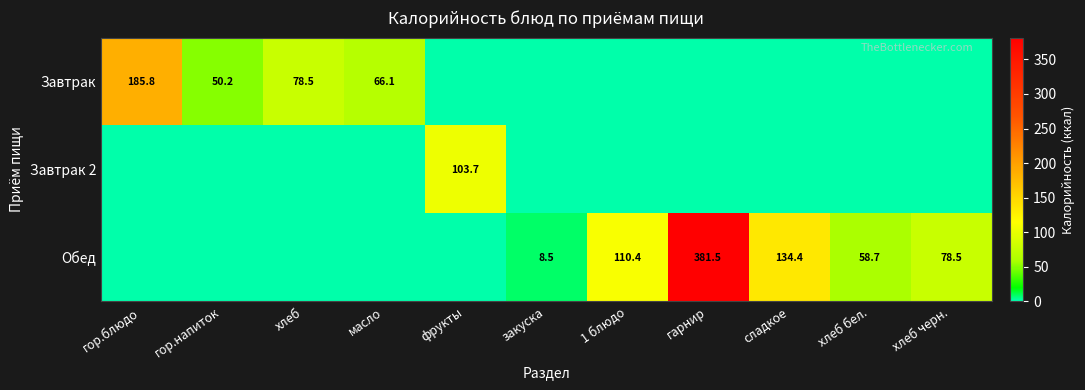

True or false: Обед has a value of 381.5 at гарнир.

True